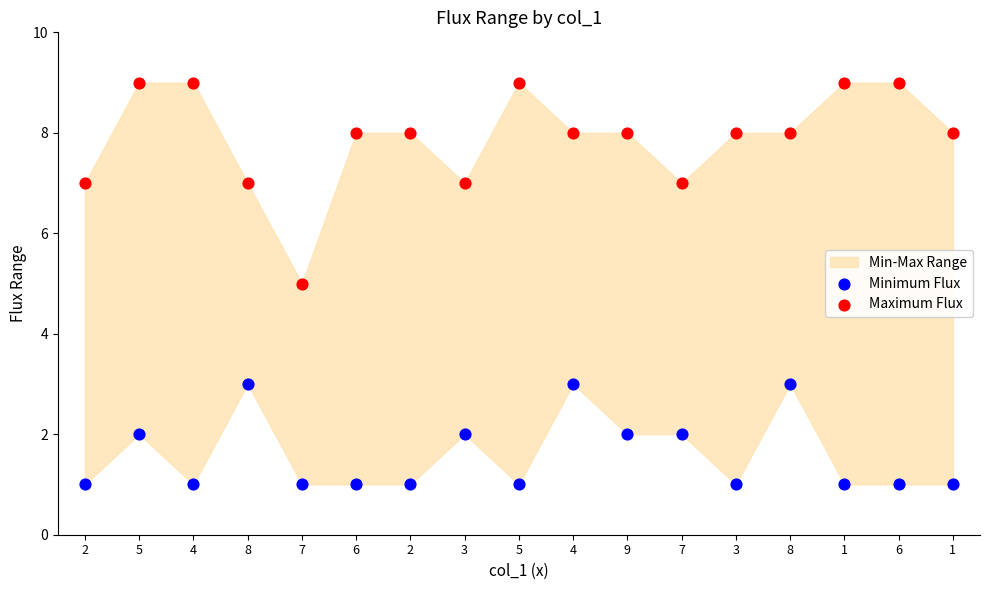

Which series contains the highest Y value?

Maximum Flux